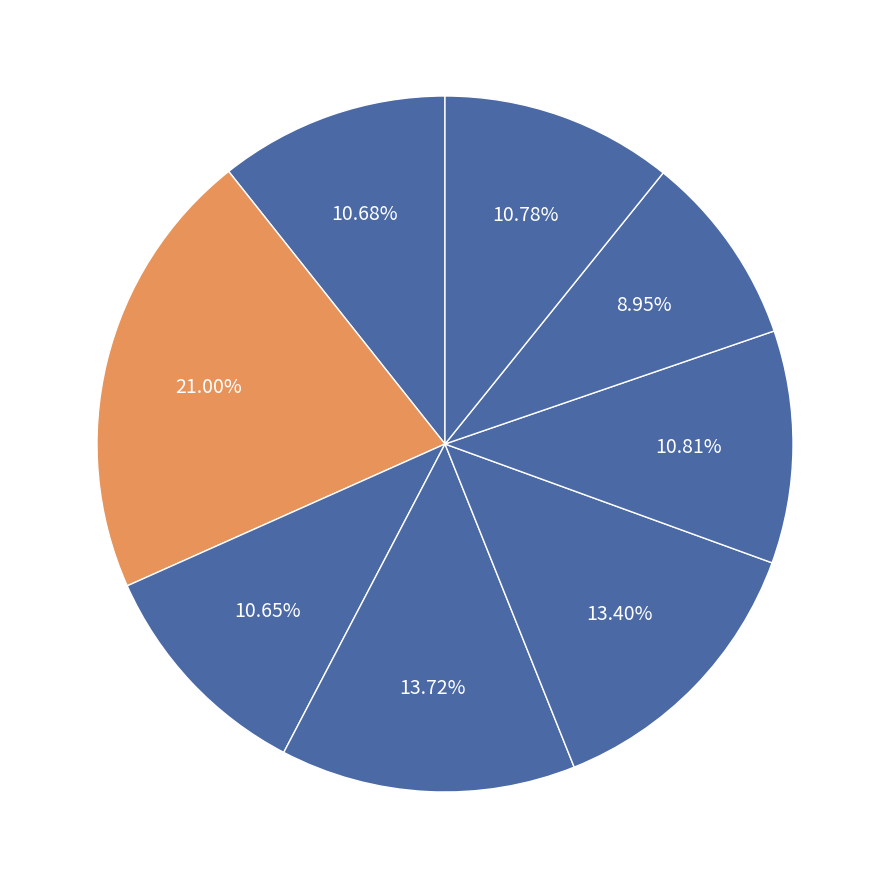

To the nearest percent, what is the average slice percentage?

12%